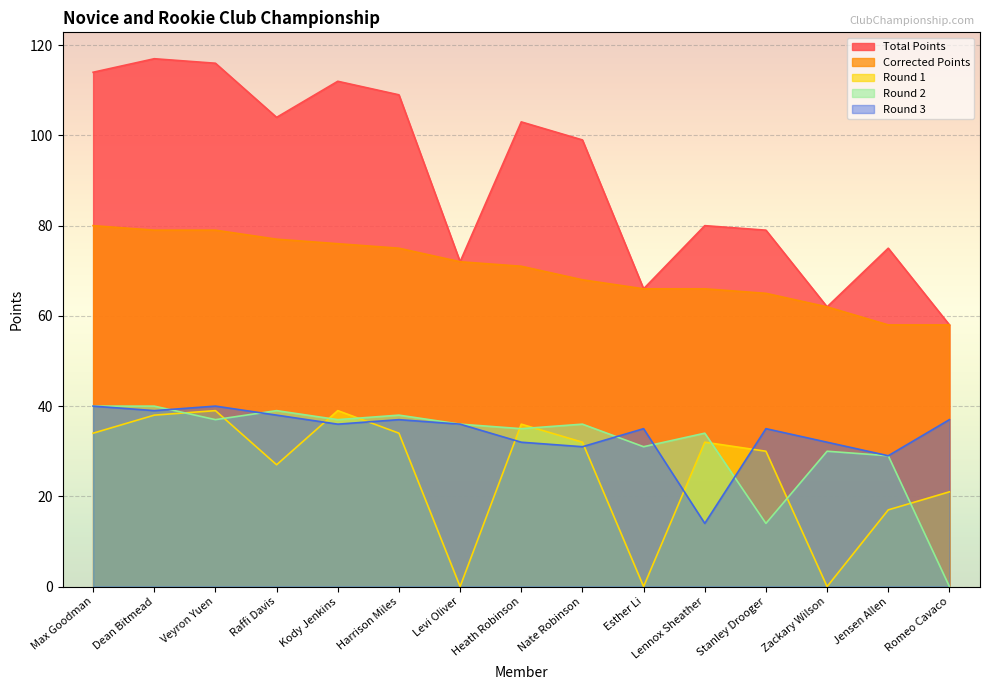

Which category has the highest value in the Round 1 series?

Veyron Yuen